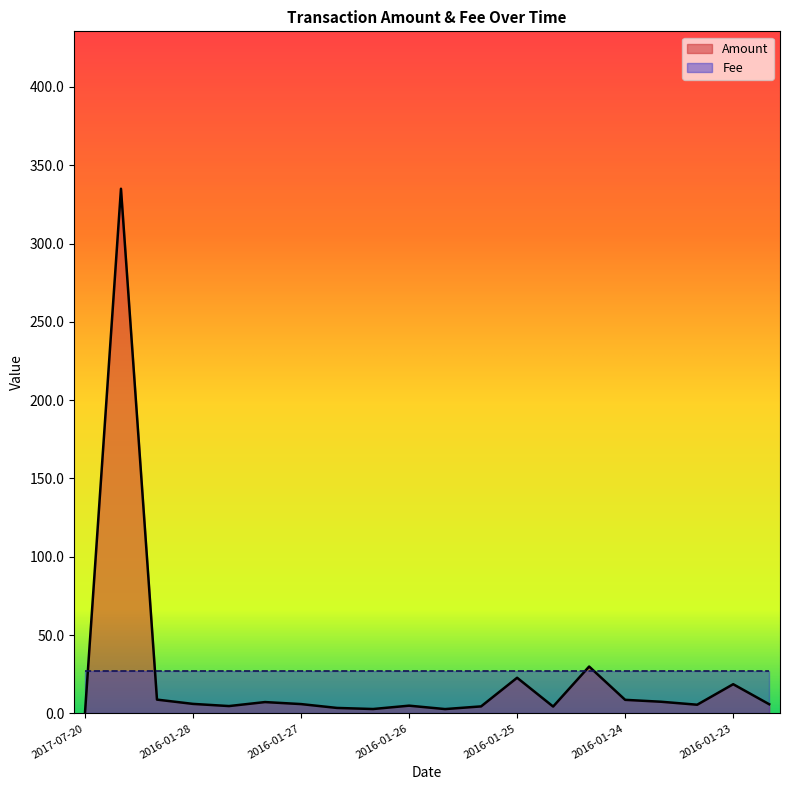

Which series has the widest spread of values?

Amount